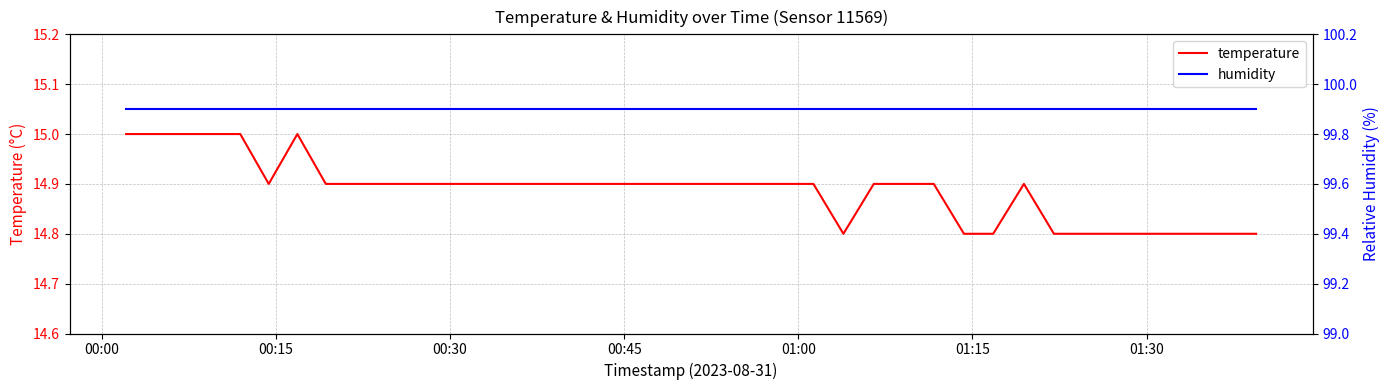

List the series in order of their overall mean, highest first.

humidity, temperature